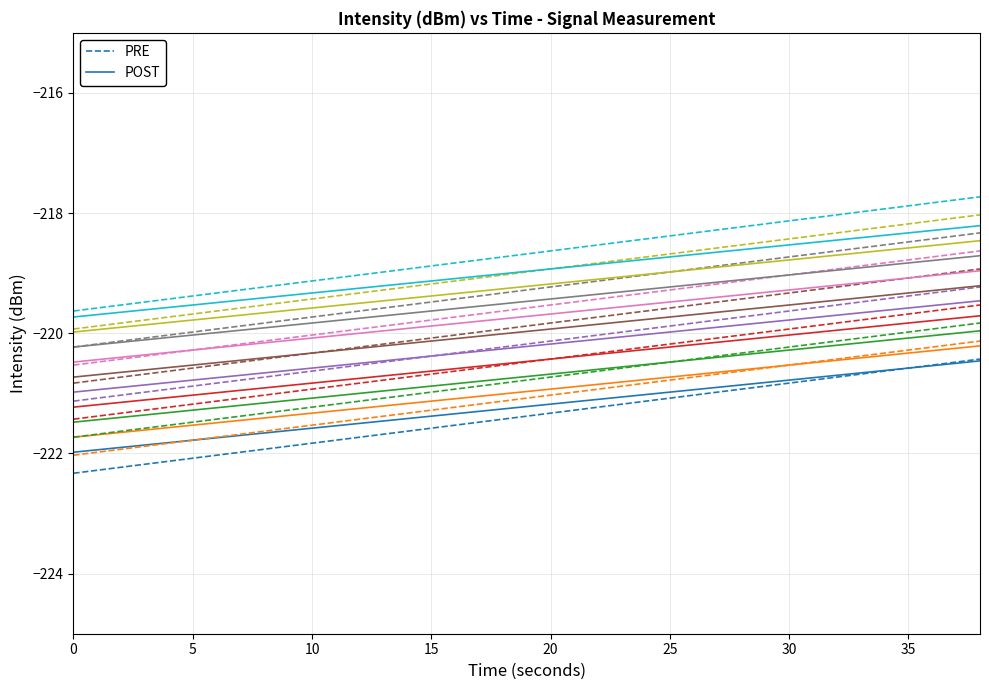

Which series ends up on top after the final intersection of POST and PRE?

PRE